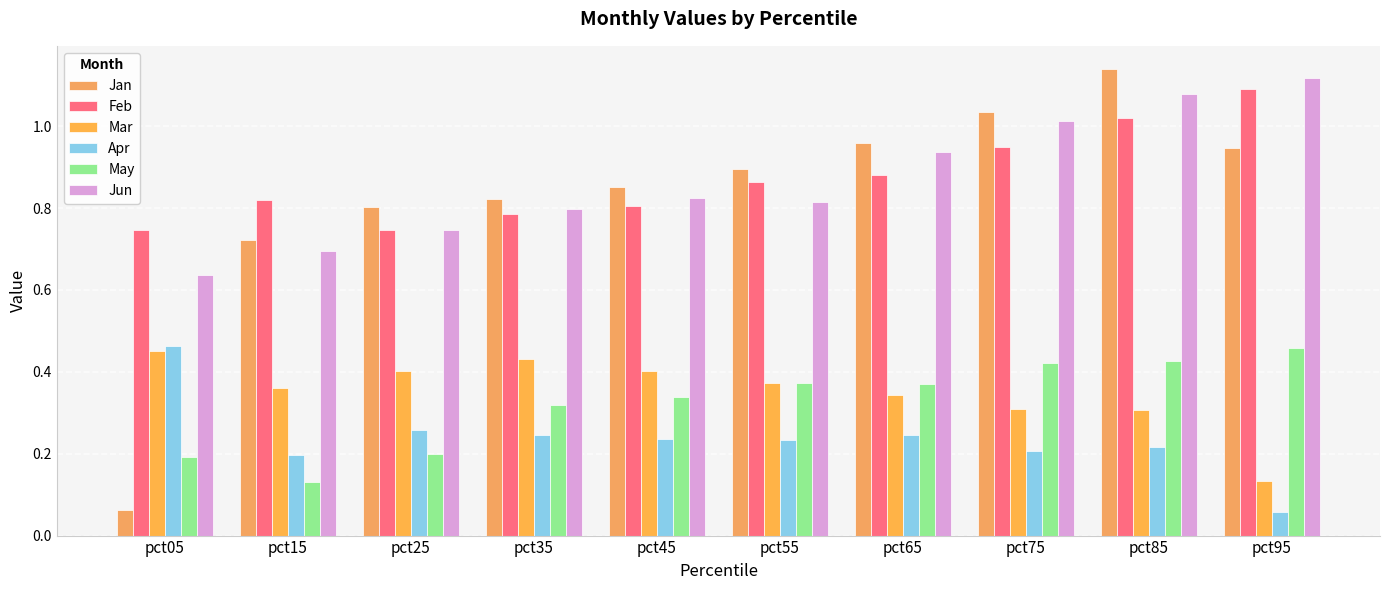

What is the sum of all Mar values?

3.5